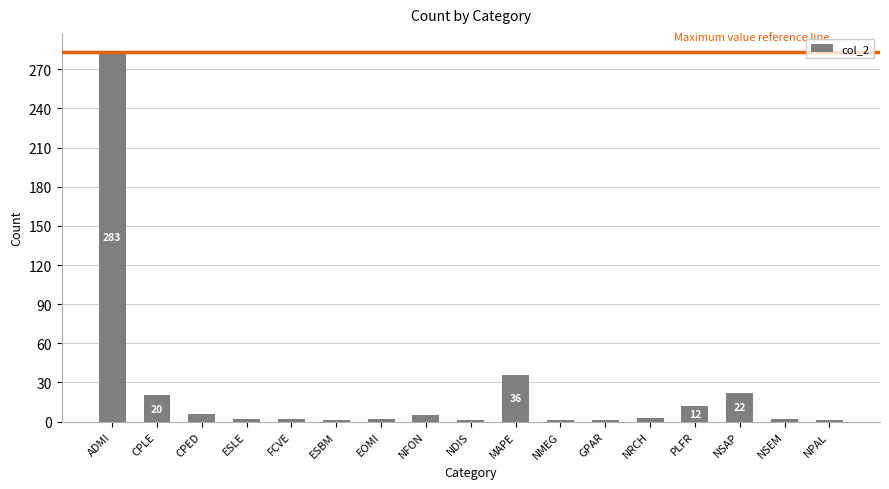

The value at NSEM is 2. True or false?

True